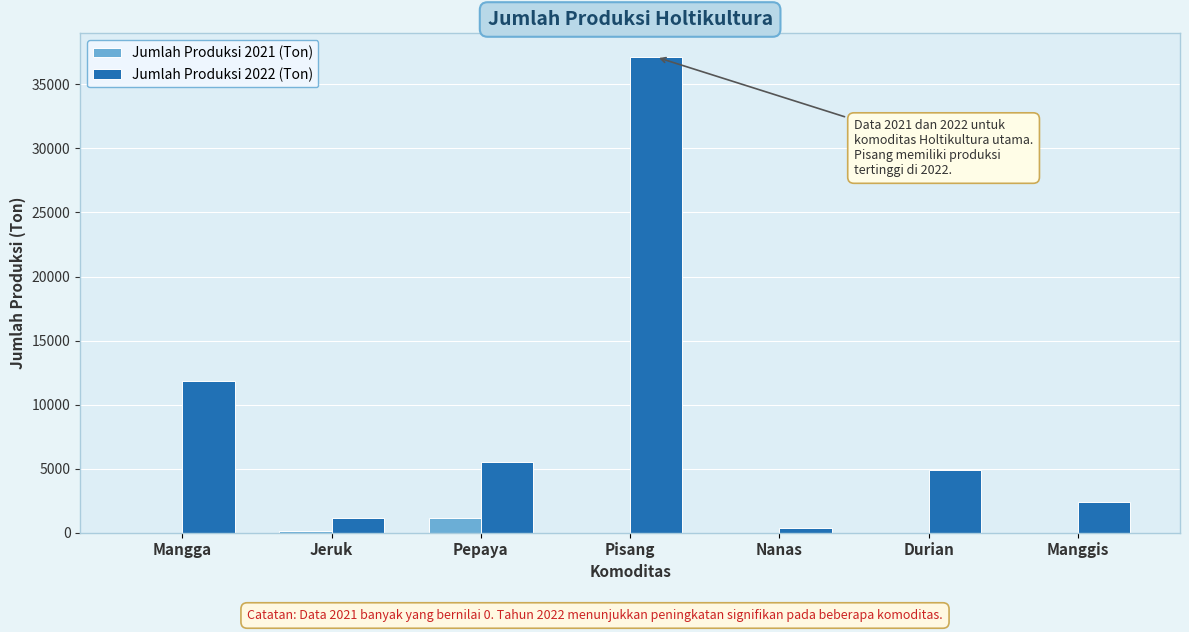

Is it true that Jumlah Produksi 2022 (Ton) equals 1118.4 at Jeruk?

True